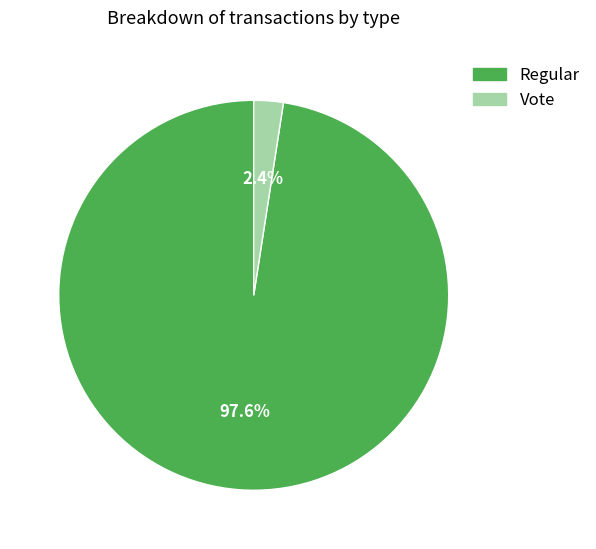

Between Vote and Regular, which is larger?

Regular